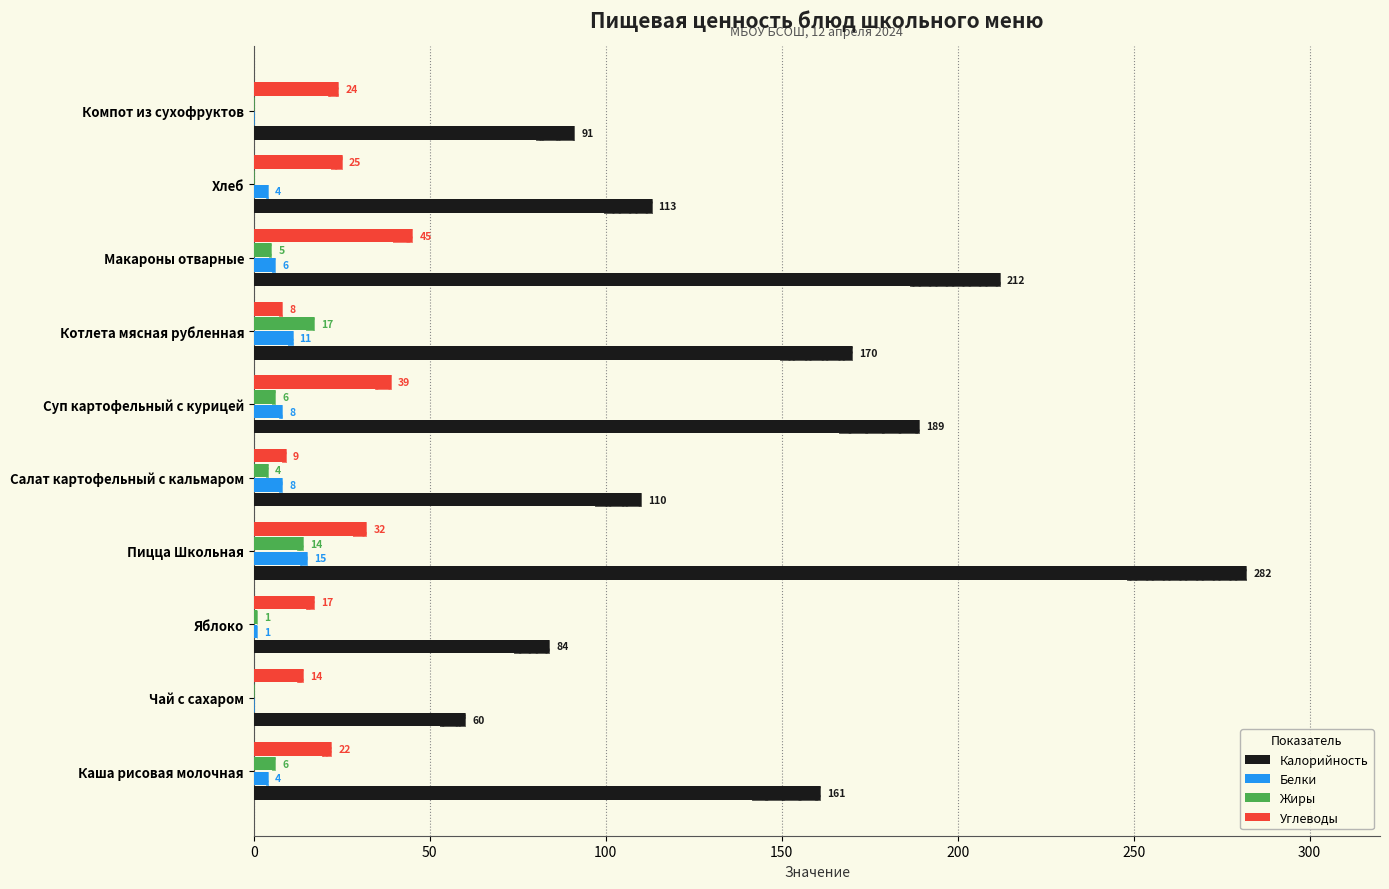

What is the average value of the Углеводы series?

24